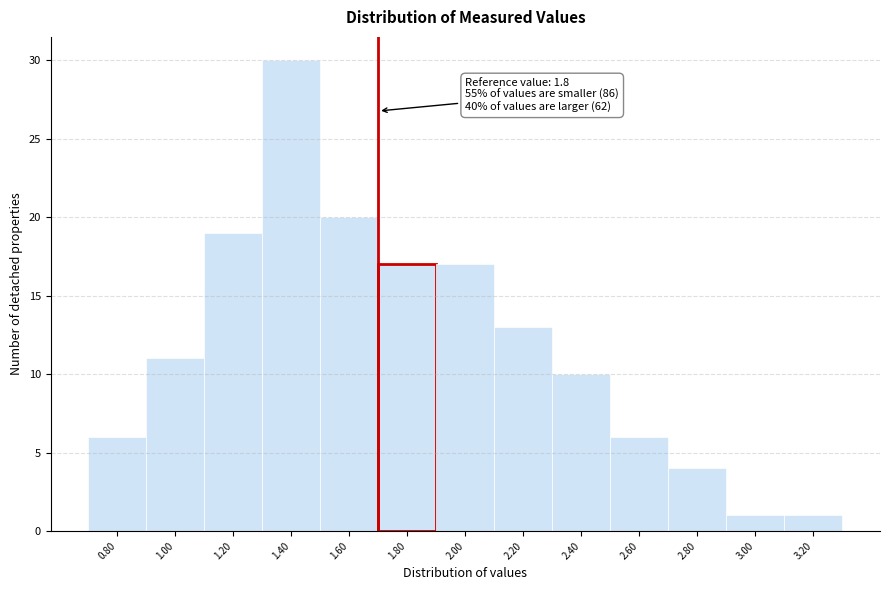

Reading right to left, list all the values displayed in this chart.

3.20=1	3.00=1	2.80=4	2.60=6	2.40=10	2.20=13	2.00=17	1.80=17	1.60=20	1.40=30	1.20=19	1.00=11	0.80=6